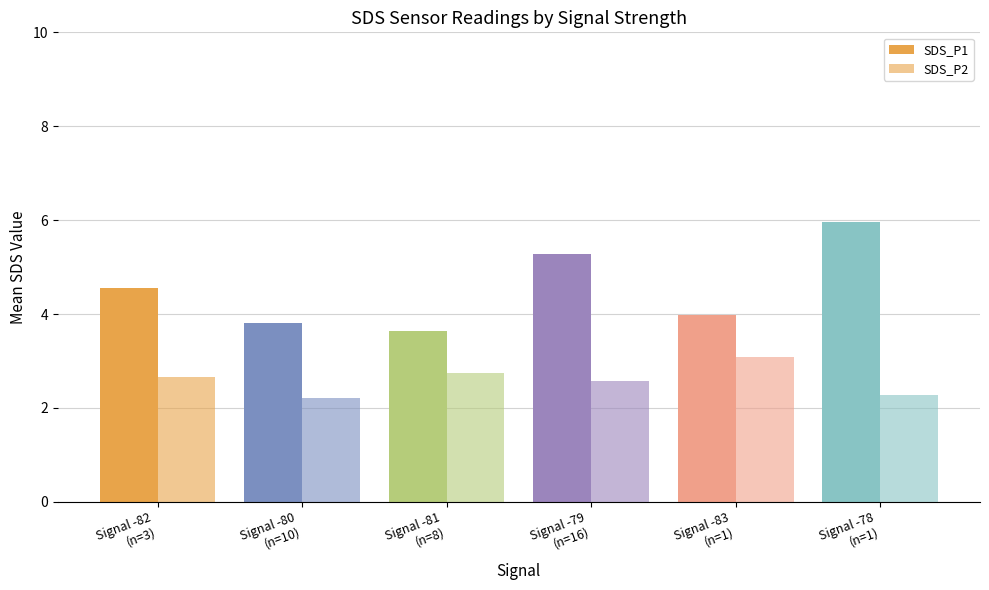

What is the highest value of the SDS_P2 series?

3.1